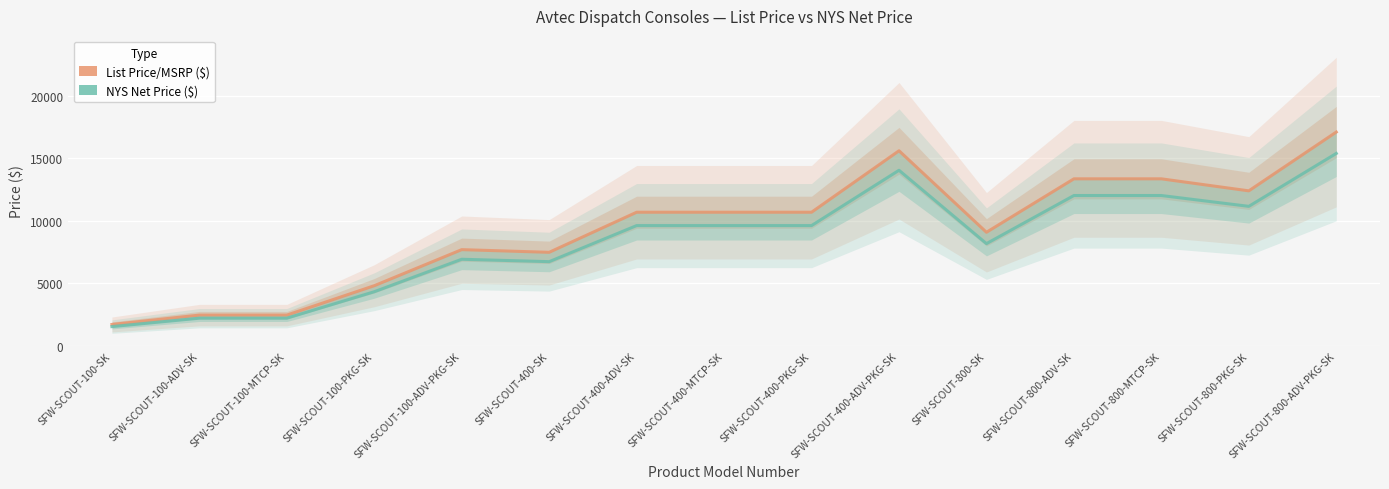

Where is the first local minimum for List Price/MSRP ($)?

SFW-SCOUT-400-SK